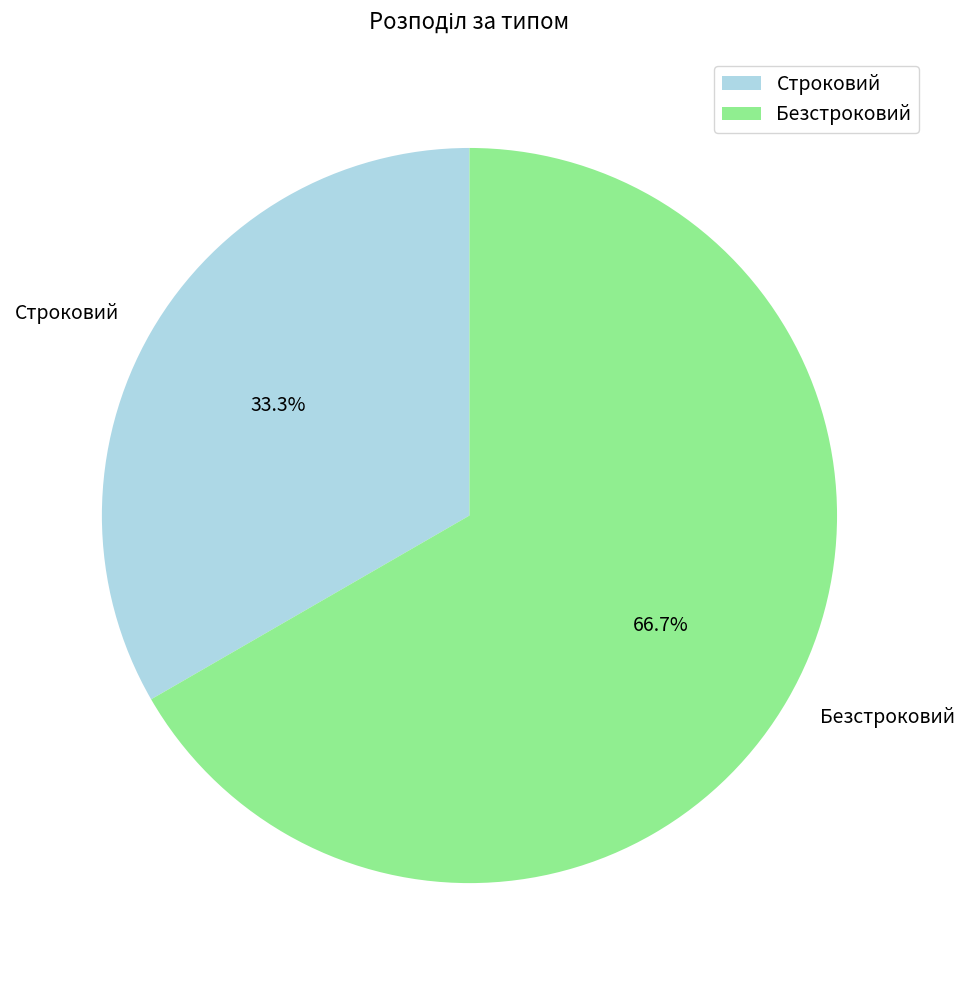

What is the smallest slice in the pie chart?

Строковий